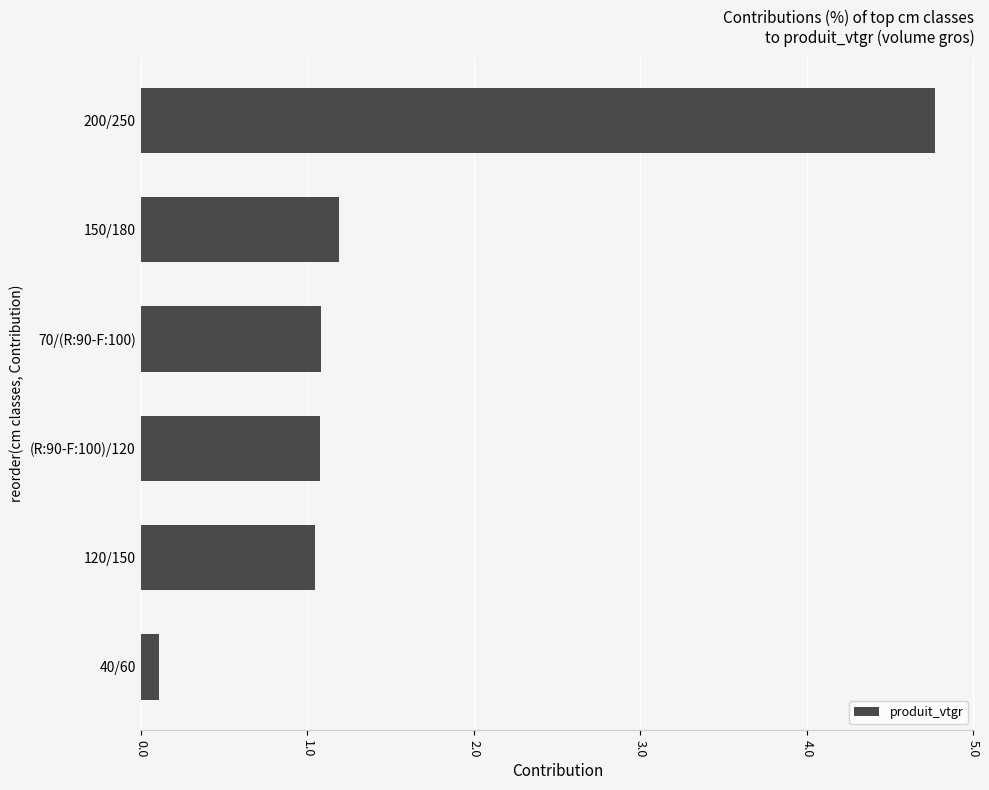

Reading bottom to top, list all the values displayed in this chart.

40/60=0.1	120/150=1.0	(R:90-F:100)/120=1.1	70/(R:90-F:100)=1.1	150/180=1.2	200/250=4.8